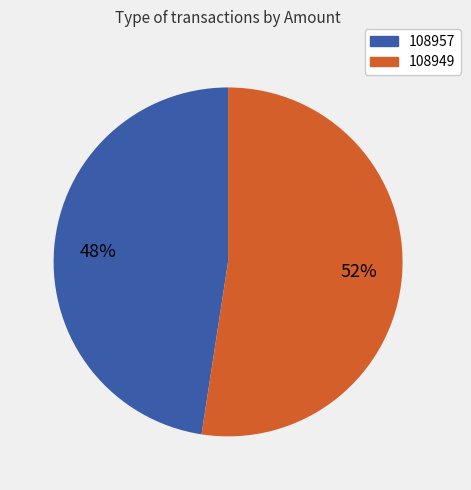

Do 108949 and 108957 together represent more than half of the pie?

Yes